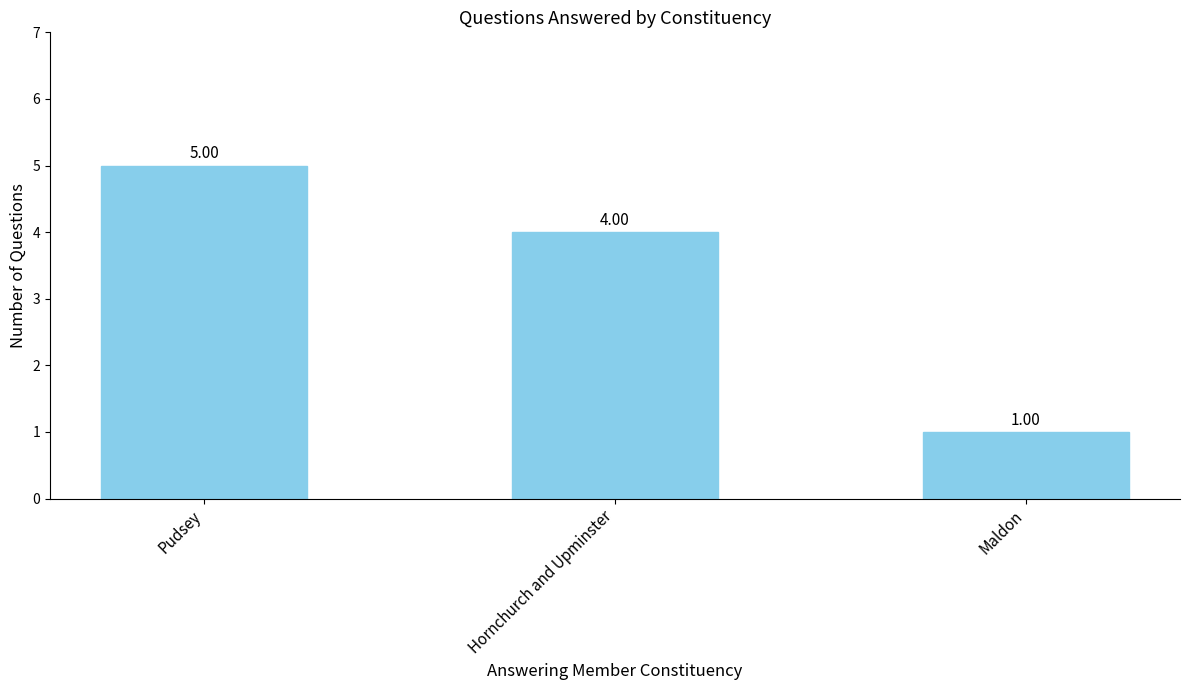

Does the chart contain any negative values?

No